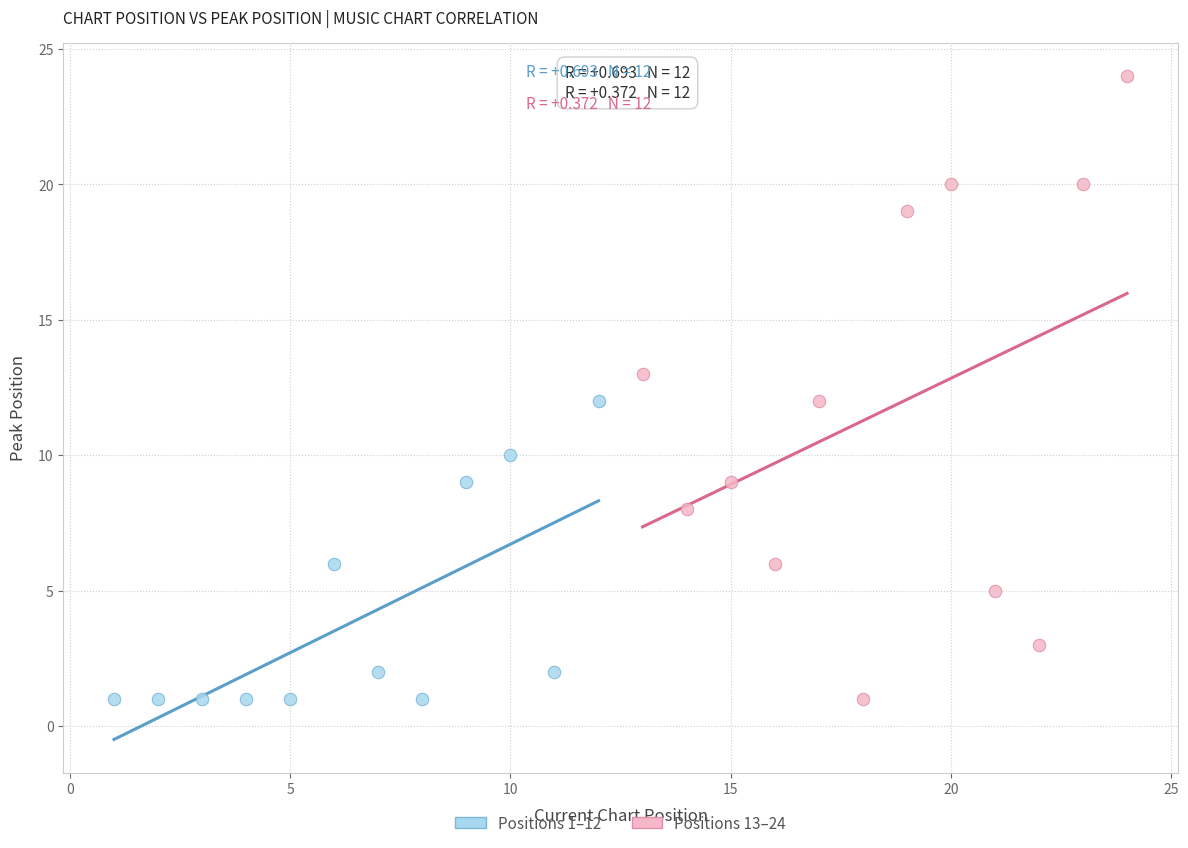

Which series contains the highest Y value?

Positions 13–24